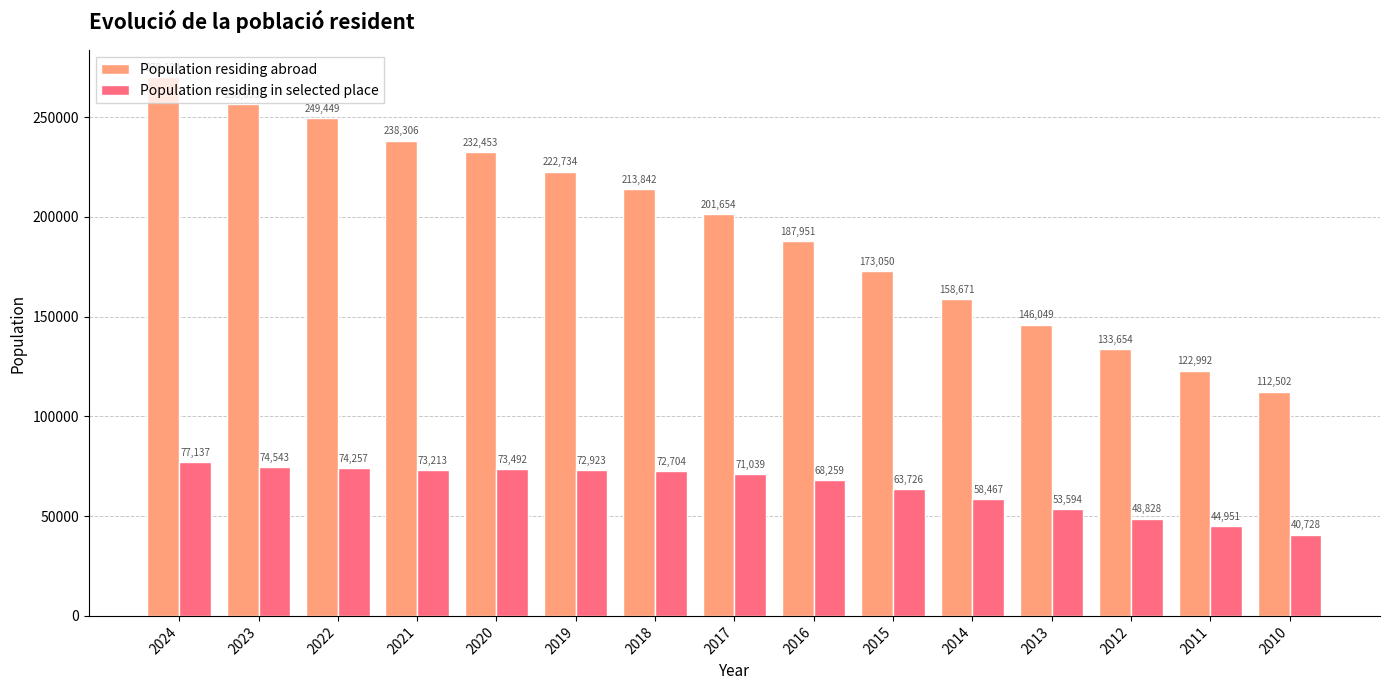

At which label is Population residing in selected place closest to 58932?

2014